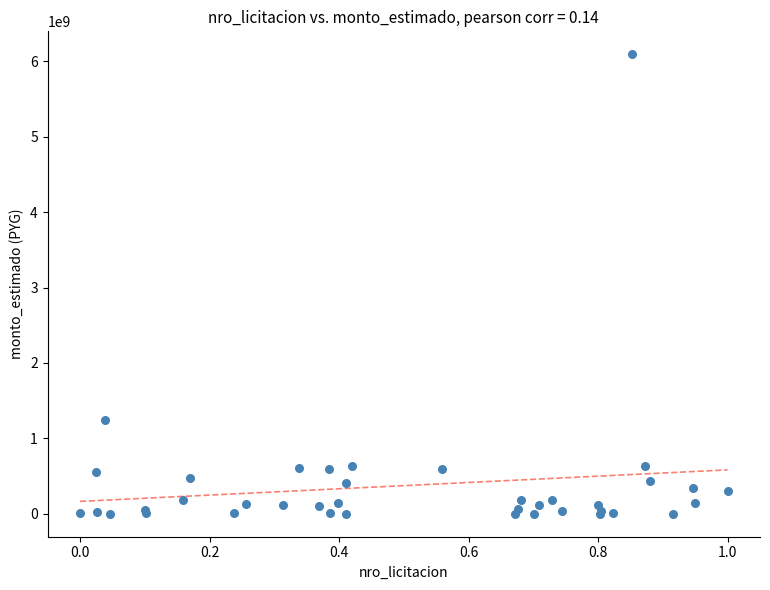

What Y value in the scatter plot is closest to 3046832932?

1250000000